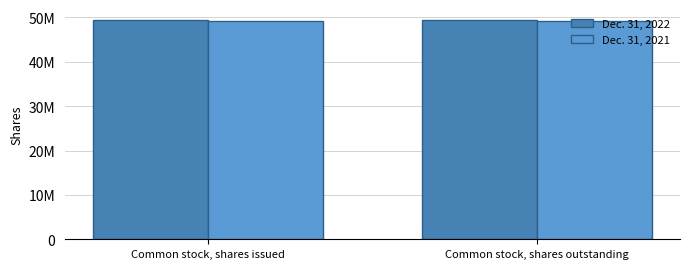

Where is Dec. 31, 2022 nearest to the value 49422716?

Common stock, shares issued